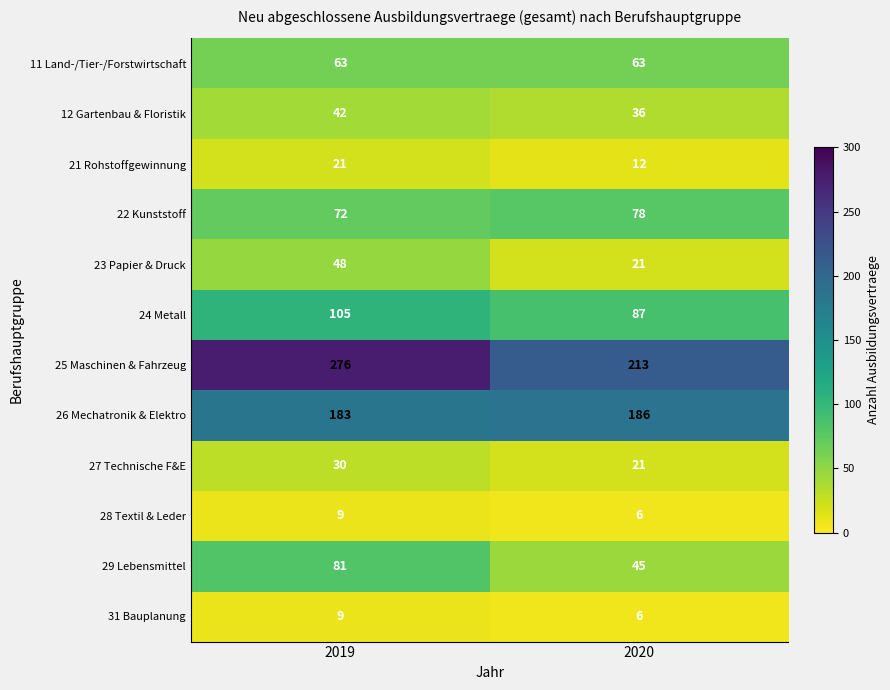

Count the number of data series in this chart.

12